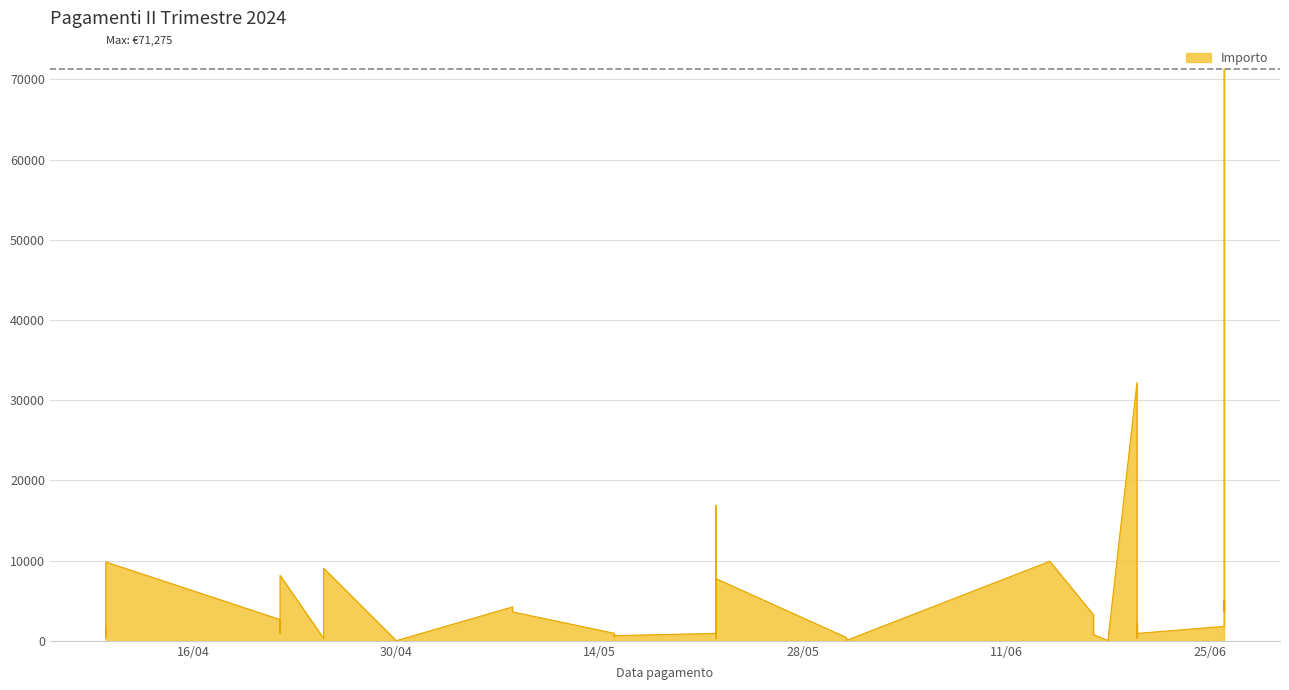

How many series are shown in this chart?

1